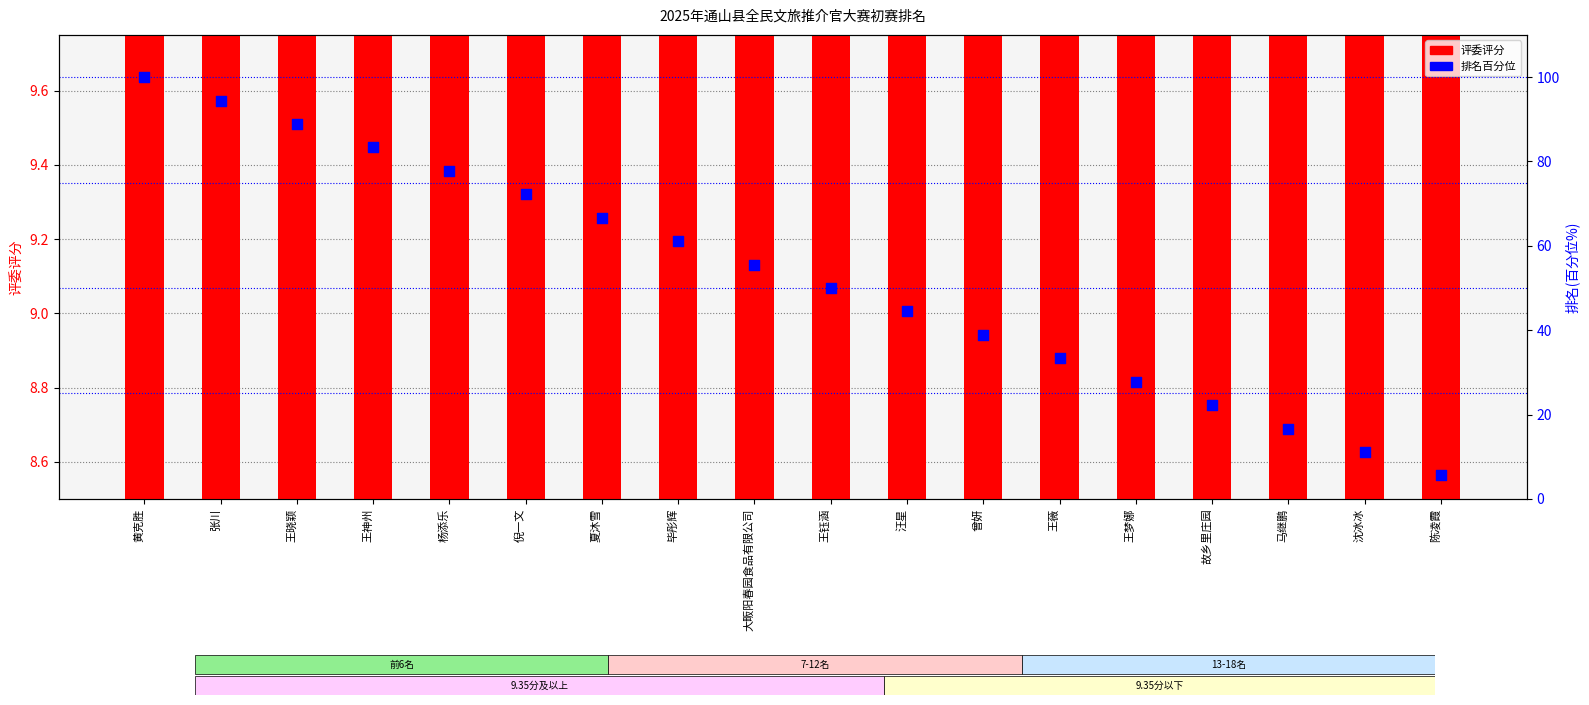

Which series contains the highest Y value?

排名(百分位)